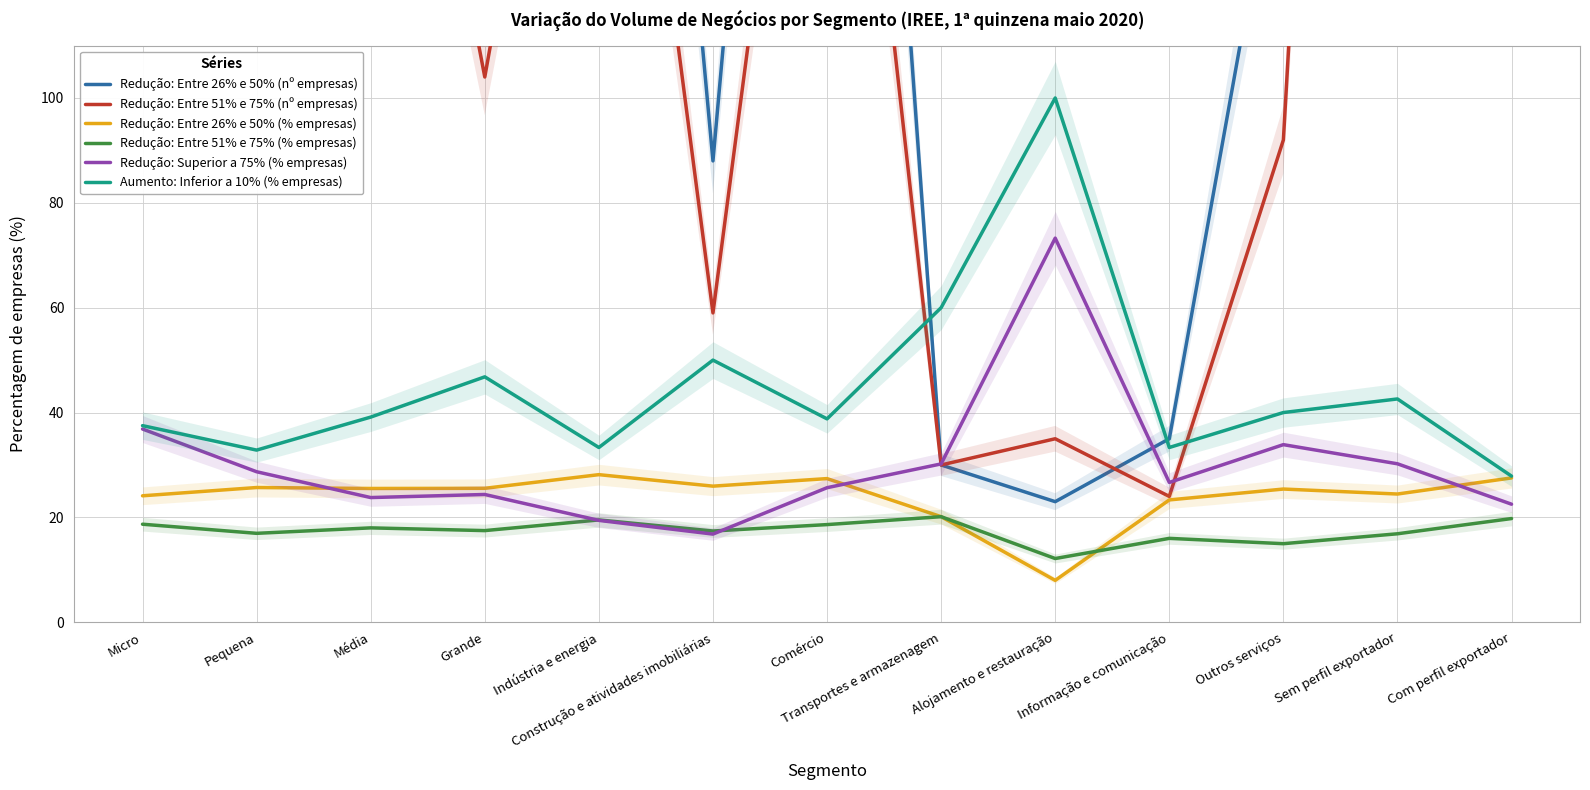

True or false: Redução: Entre 26% e 50% (nº empresas) has a value of 38.6 at Alojamento e restauração.

False